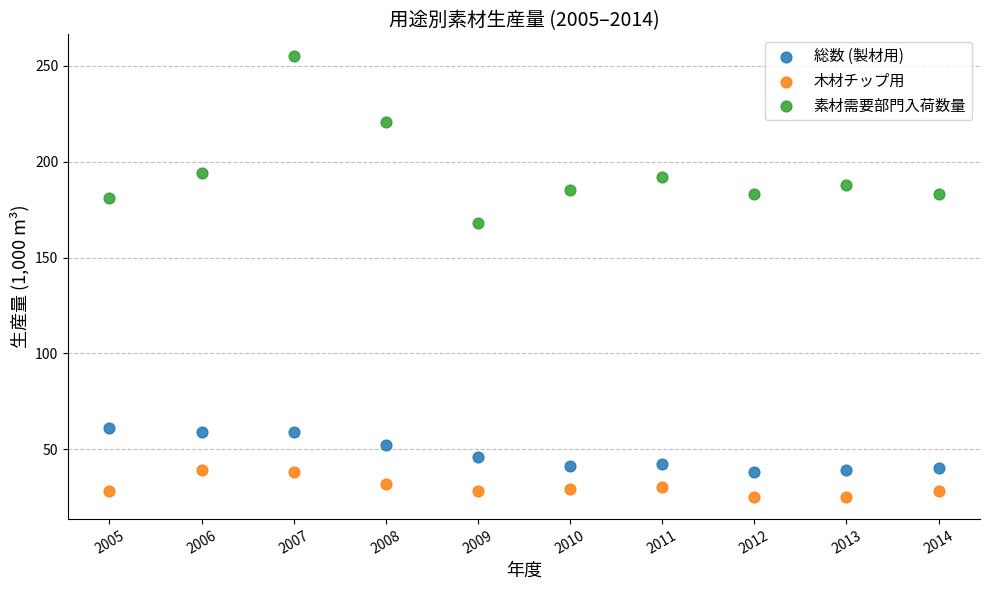

In the 素材需要部門入荷数量 series, what Y value is closest to 211?

221